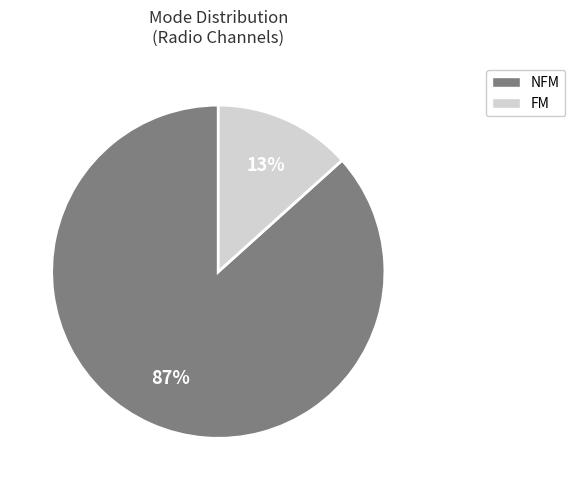

To the nearest percent, what is the average slice percentage?

50%